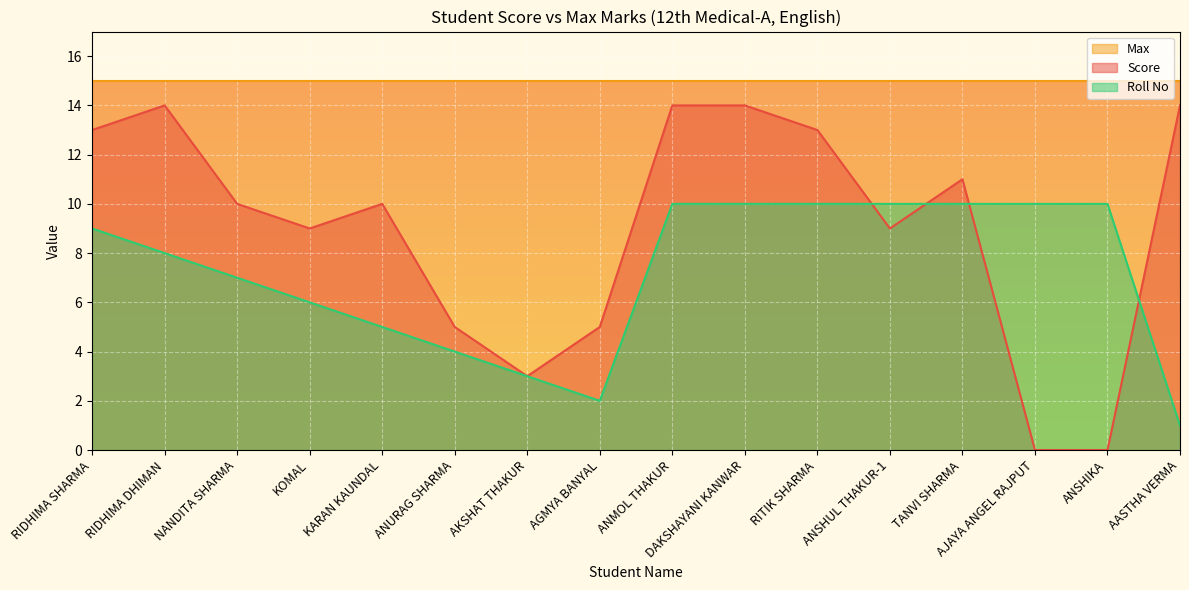

What is the label of the 9th point from the left?

ANMOL THAKUR